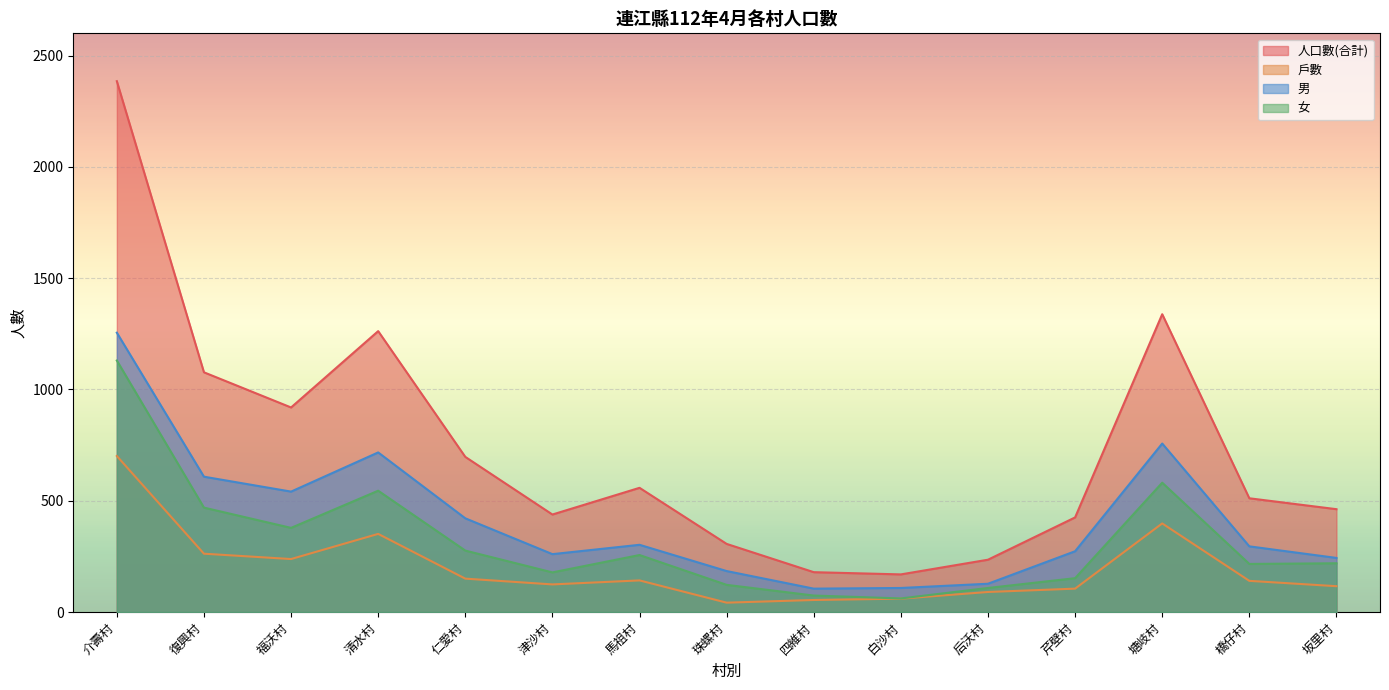

Reading left to right, extract all data points from this chart.

戶數: 701	262	238	351	150	124	142	42	54	60	90	105	398	140	116
人口數(合計): 2385	1077	919	1262	697	438	558	306	179	169	235	425	1338	511	462
男: 1255	608	541	717	421	260	302	184	105	108	127	273	757	295	243
女: 1130	469	378	545	276	178	256	122	74	61	108	152	581	216	219